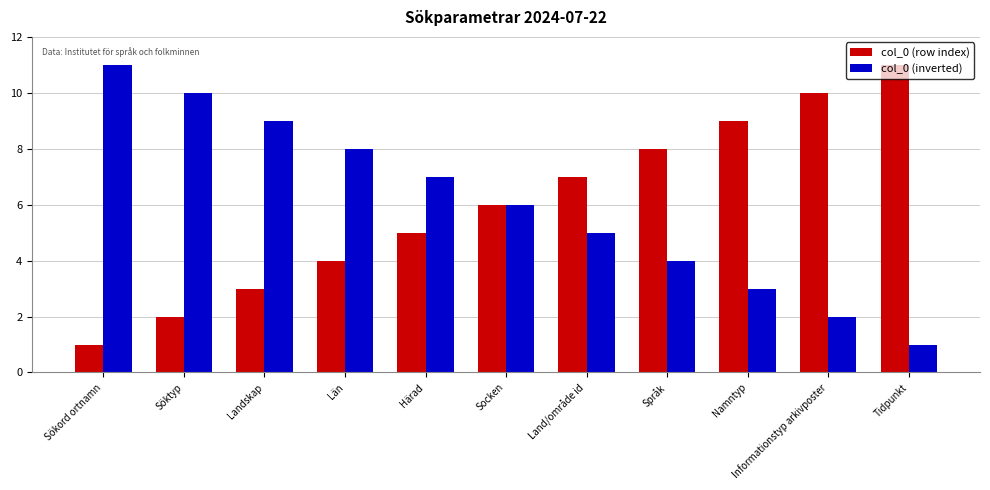

At which label does col_0 (row index) reach its minimum?

Sökord ortnamn